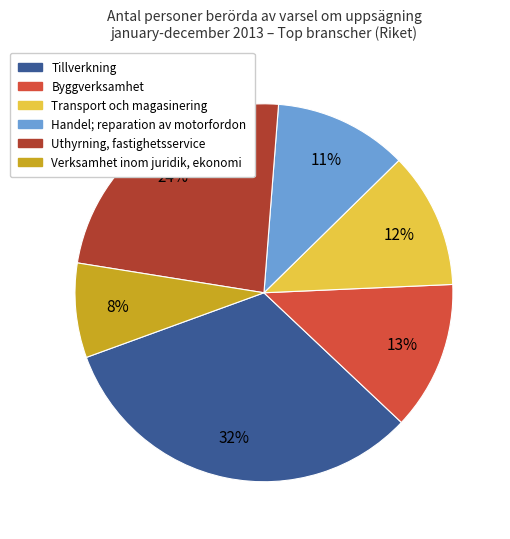

Which has a higher value, Byggverksamhet or Verksamhet inom juridik, ekonomi?

Byggverksamhet